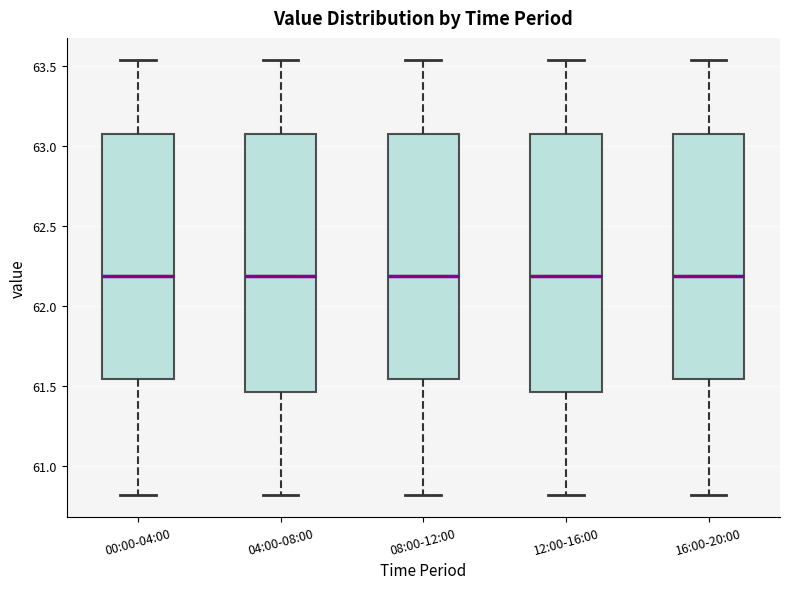

Reading left to right, transcribe this box plot: for each box, give where its median line is, the range the box spans, and where its two whiskers end, as read against the y-axis. The values are not printed on the chart, so give them approximately, as read against the axis.

00:00-04:00: median 62.20, box 61.55 to 63.10, whiskers 60.80 to 63.55
04:00-08:00: median 62.20, box 61.45 to 63.10, whiskers 60.80 to 63.55
08:00-12:00: median 62.20, box 61.55 to 63.10, whiskers 60.80 to 63.55
12:00-16:00: median 62.20, box 61.45 to 63.10, whiskers 60.80 to 63.55
16:00-20:00: median 62.20, box 61.55 to 63.10, whiskers 60.80 to 63.55